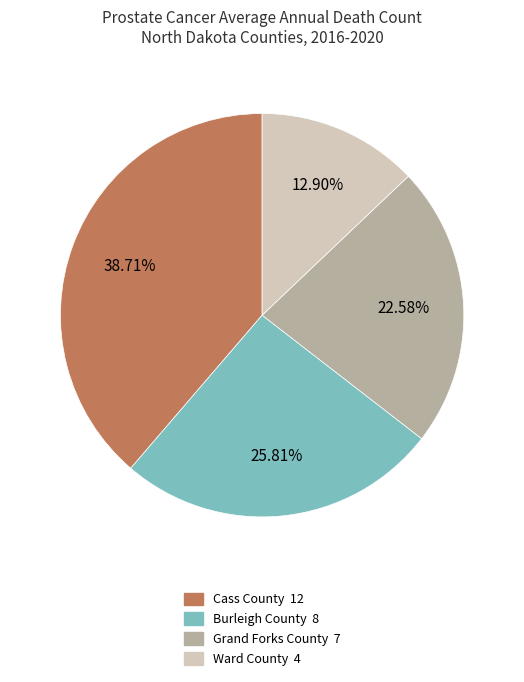

Is there any slice that represents more than half of the pie?

No